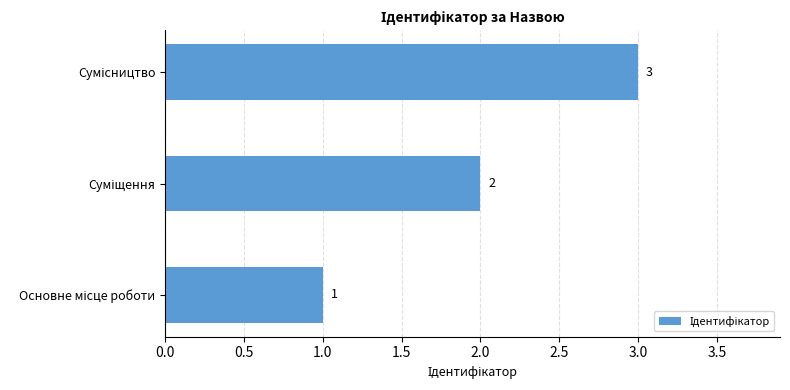

What is the maximum value shown in the chart?

3